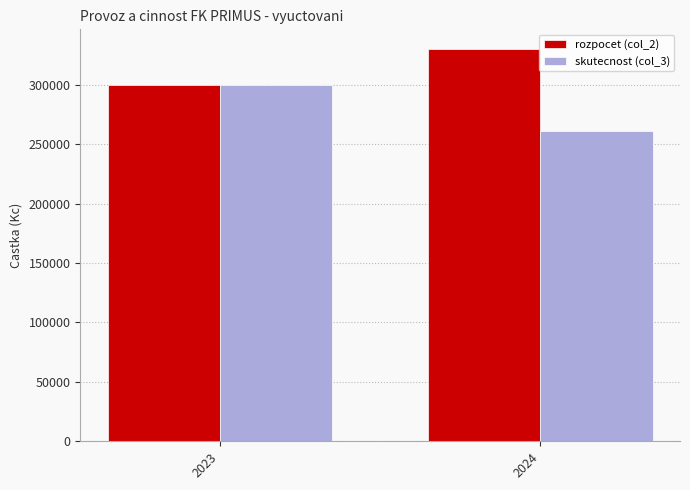

What is the total value across all series at 2023?

600000